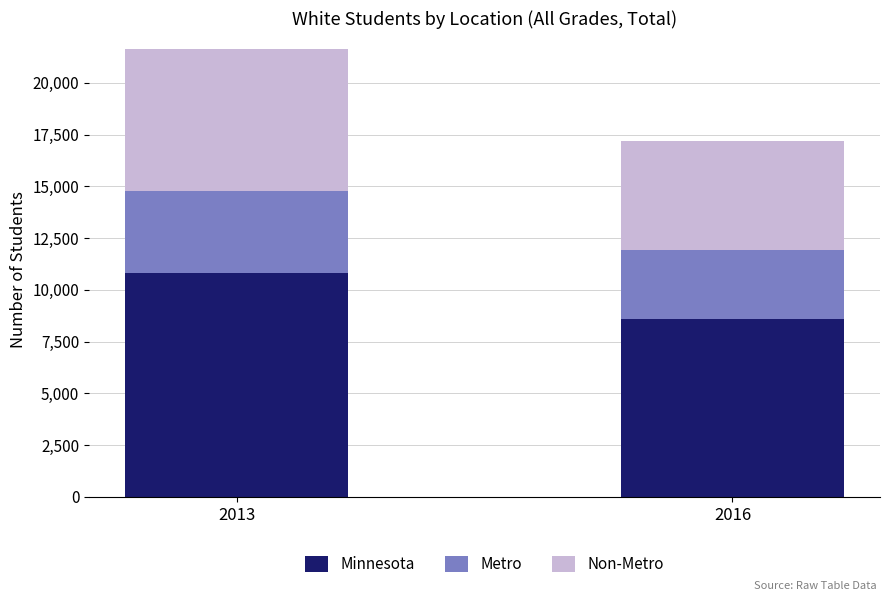

What is the total value across all series at 2016?

17210